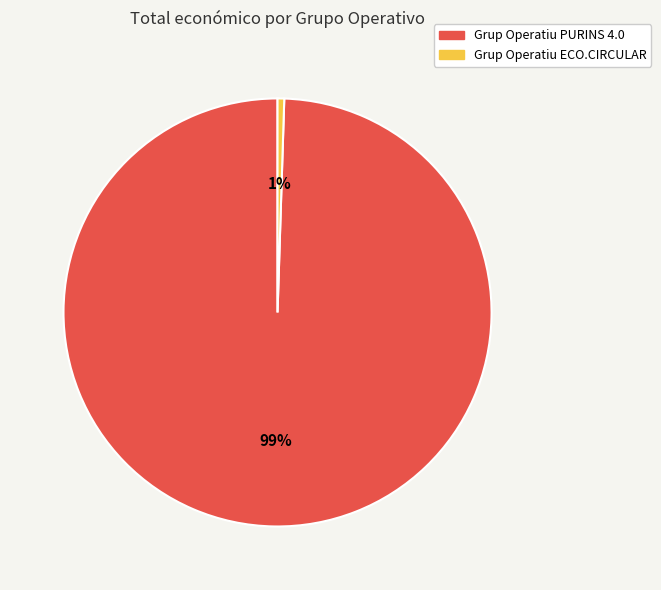

Does any single category account for the majority?

Yes